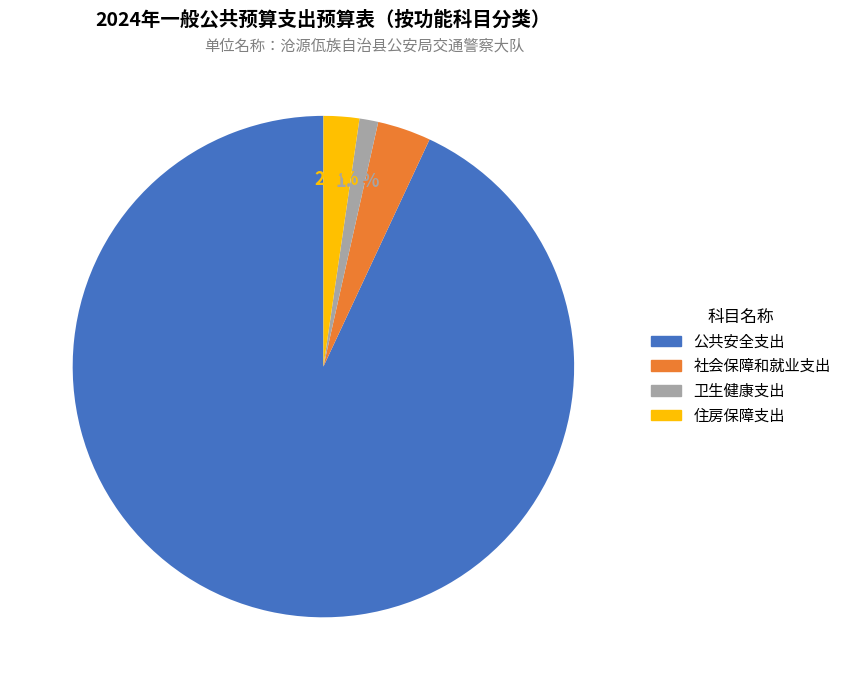

What portion of the pie excludes 卫生健康支出?

98.8%